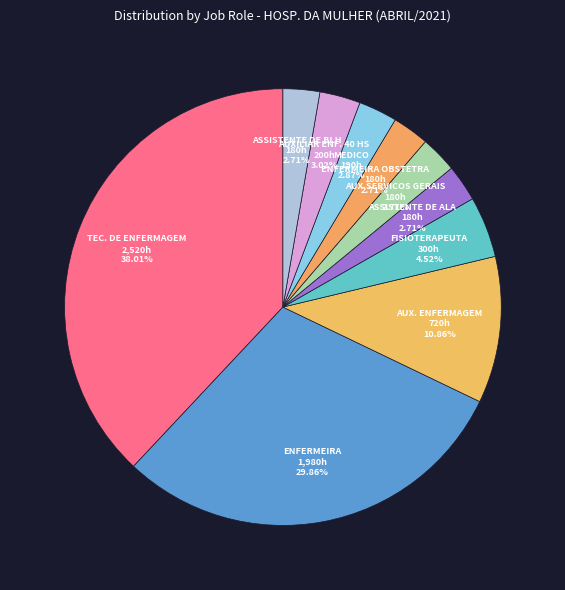

Which category has the biggest portion of the pie?

TEC. DE ENFERMAGEM